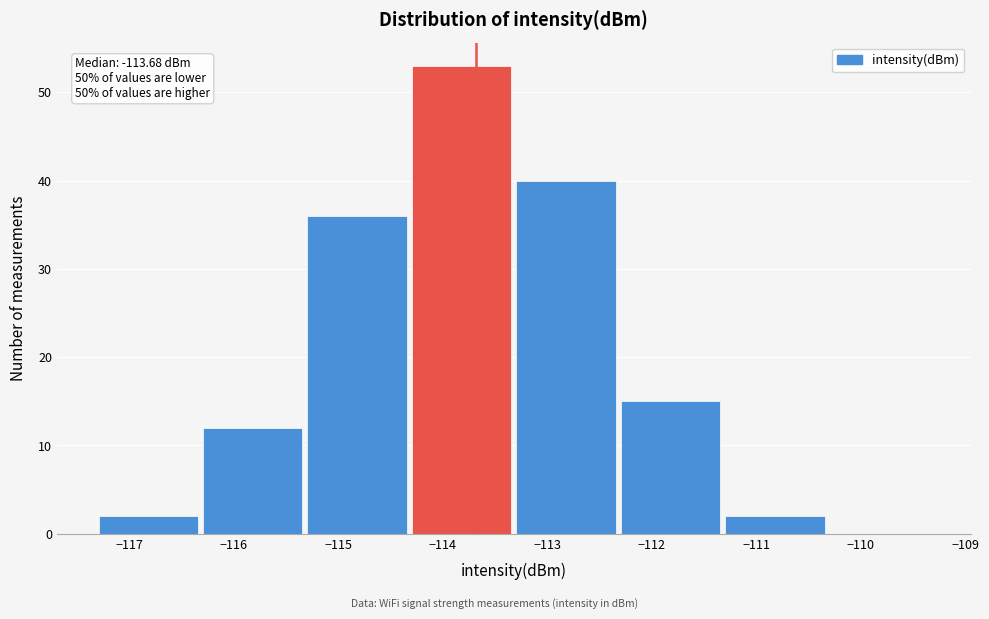

Over which range of the x-axis is the bar tallest?

-114.3 to -113.3